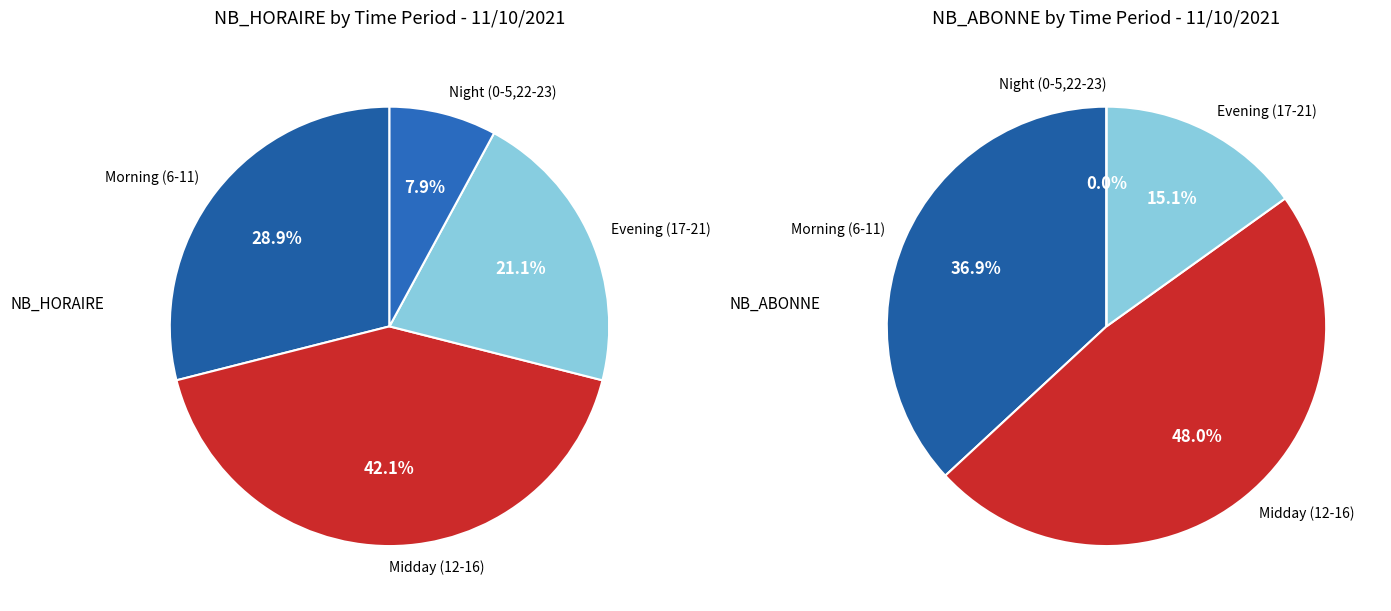

Does any single category account for the majority?

No